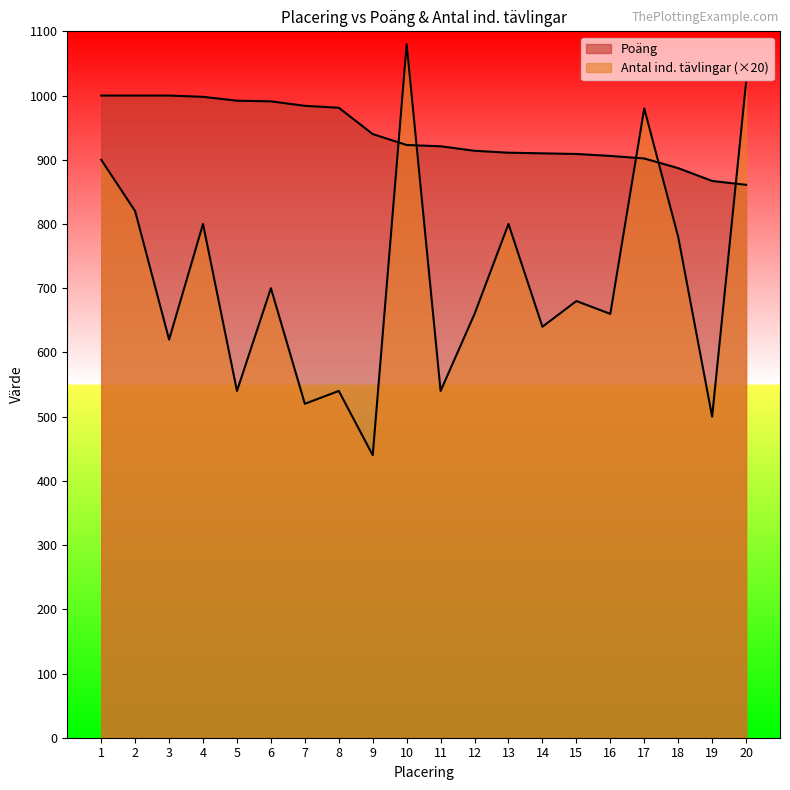

What is the smallest value displayed?

440